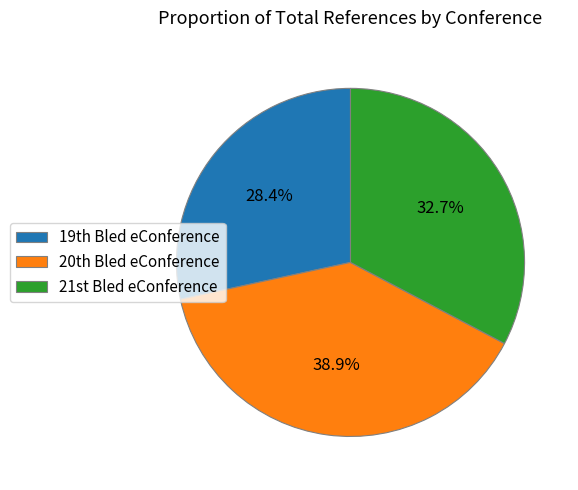

How many slices are in this pie chart?

3